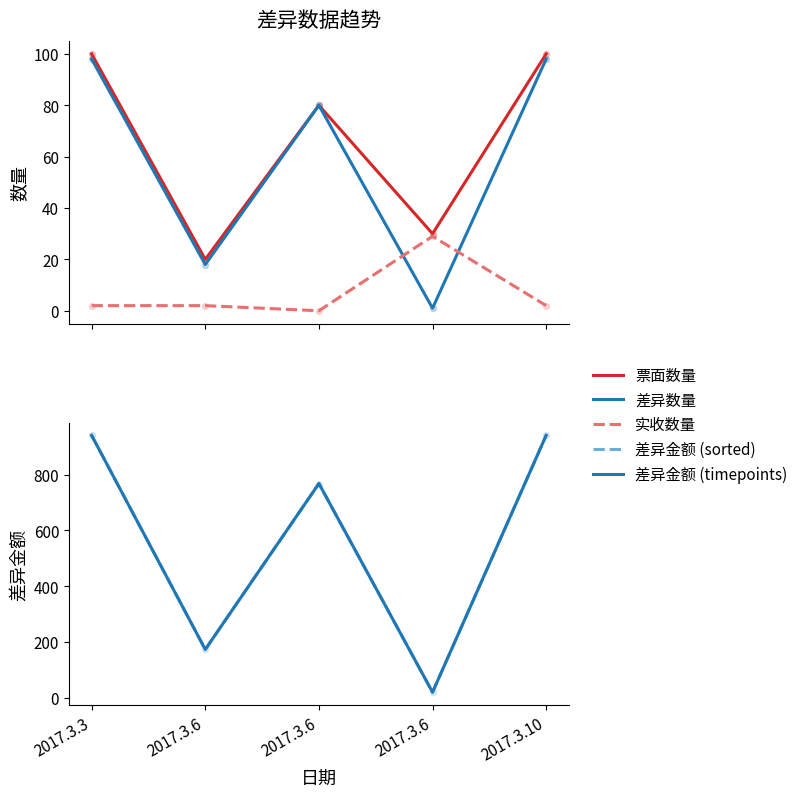

At which category is the sum across all series the highest?

2017.3.3